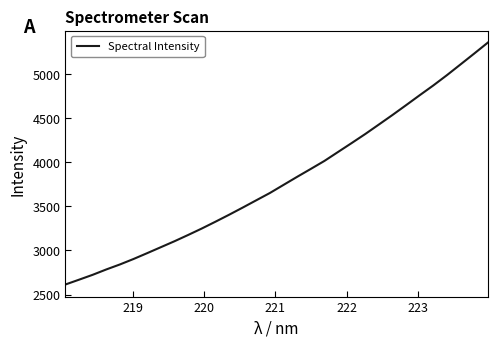

What is the difference between the maximum and minimum values?

2740.7